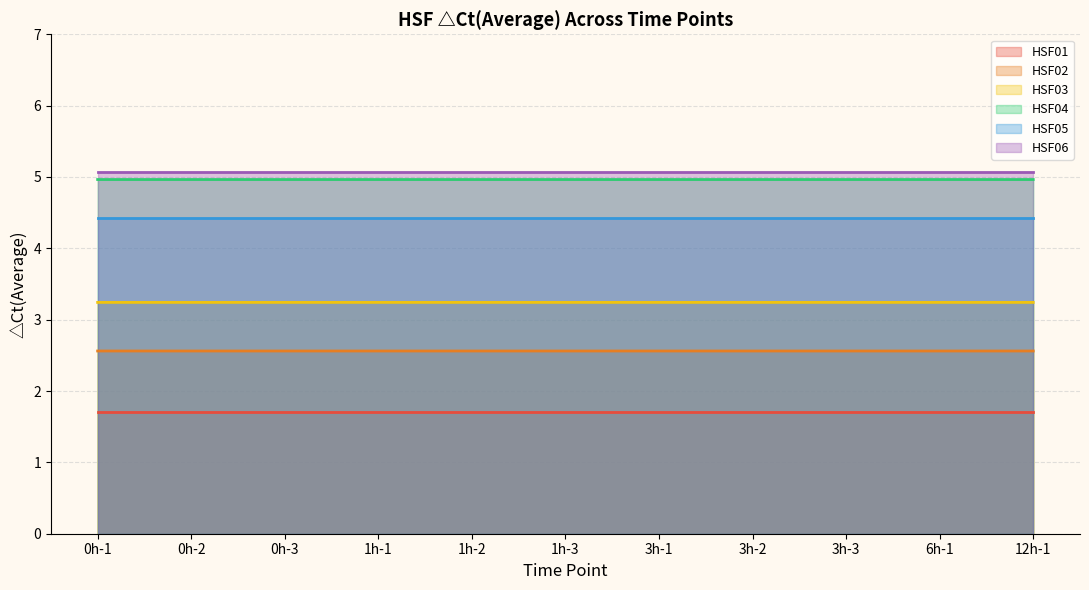

True or false: HSF04 and HSF01 cross at least once.

False